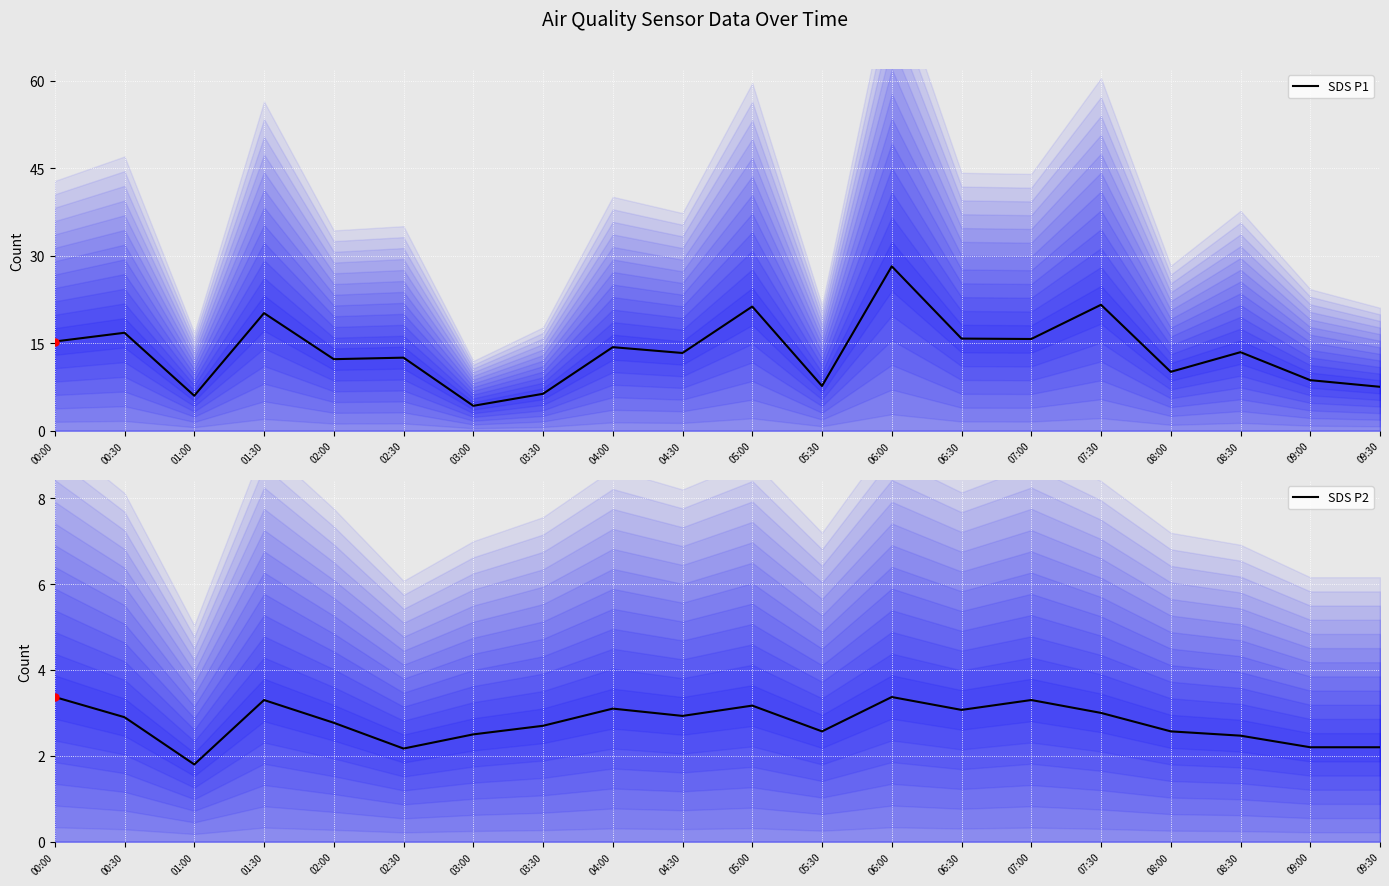

True or false: SDS P2 and SDS P1 cross at least once.

False